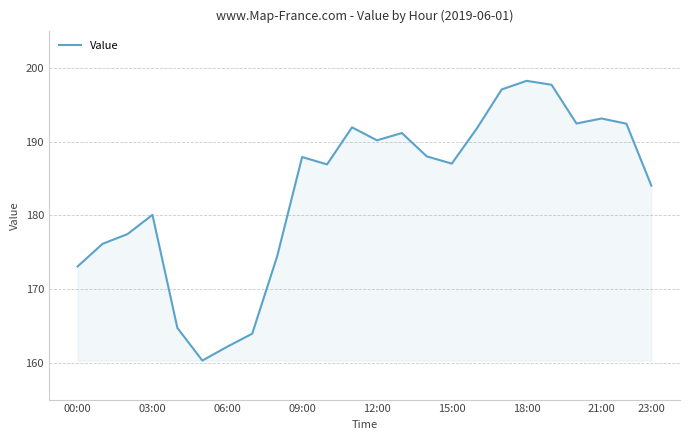

What is the smallest value displayed?

160.3